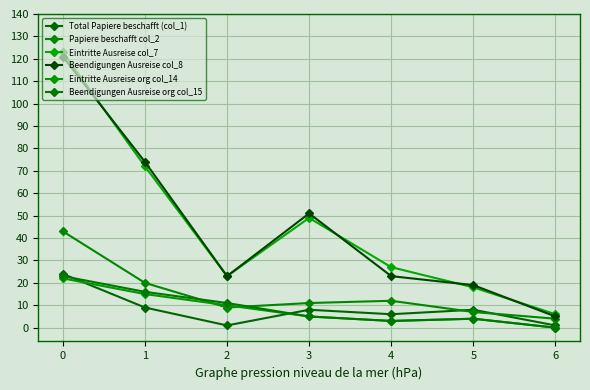

Between 2 and 5, which series saw the biggest shift?

Total Papiere beschafft (col_1)